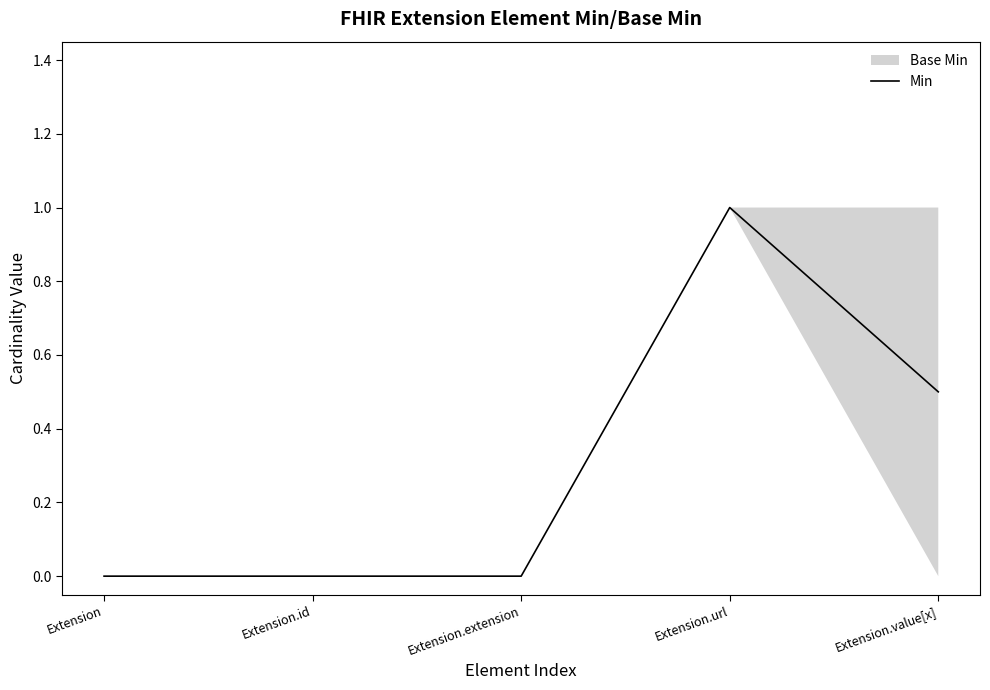

How many data points does each series have?

5